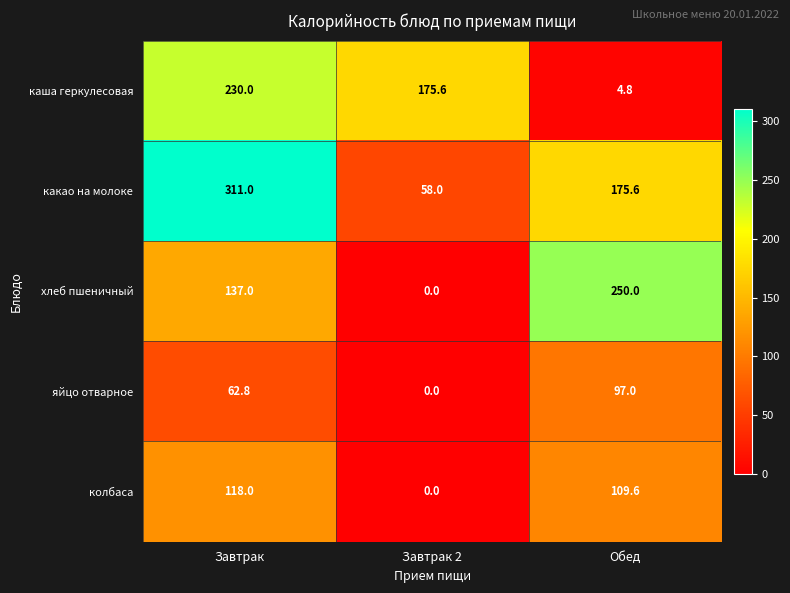

Count the какао на молоке values in the range 58 to 311.

3